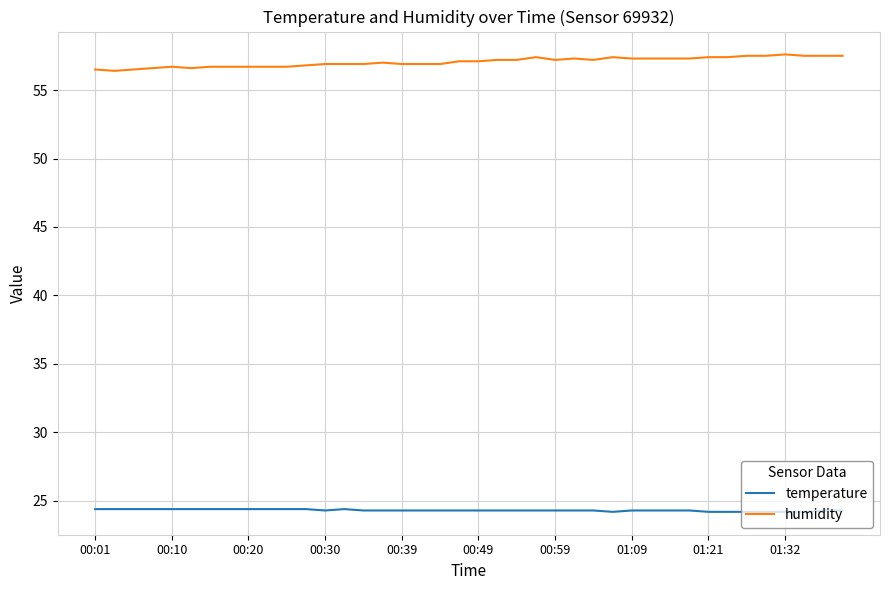

What is the difference between the second highest and second lowest values in the temperature series?

0.2